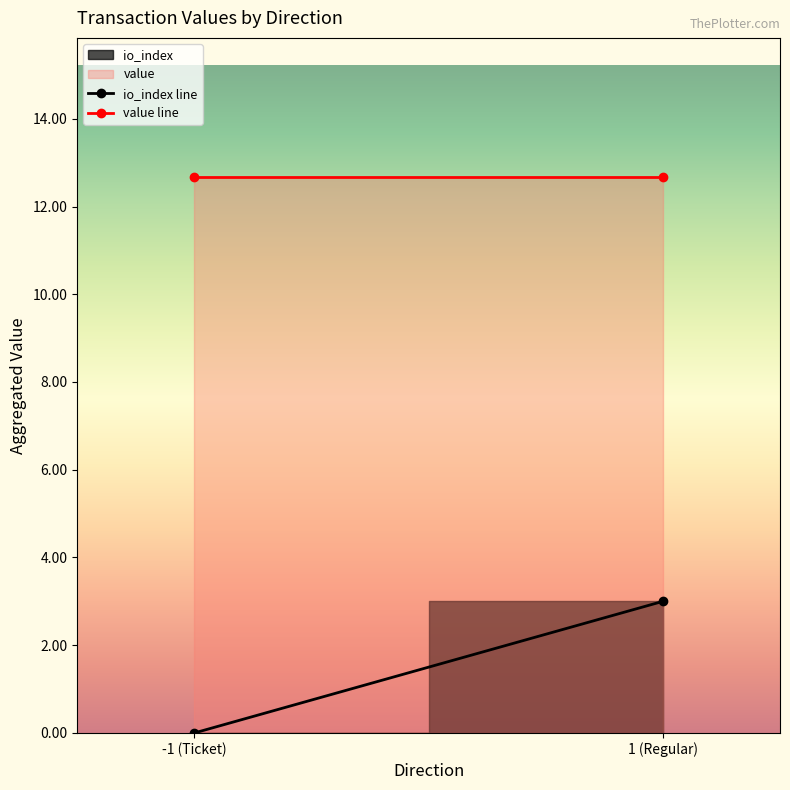

Which series changed the most between -1 (Ticket) and 1 (Regular)?

io_index line